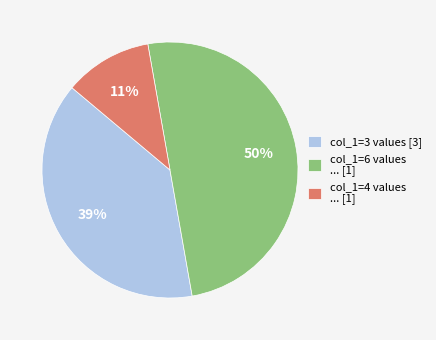

To the nearest percent, what percentage of the pie is col_1=3 values [3]?

39%